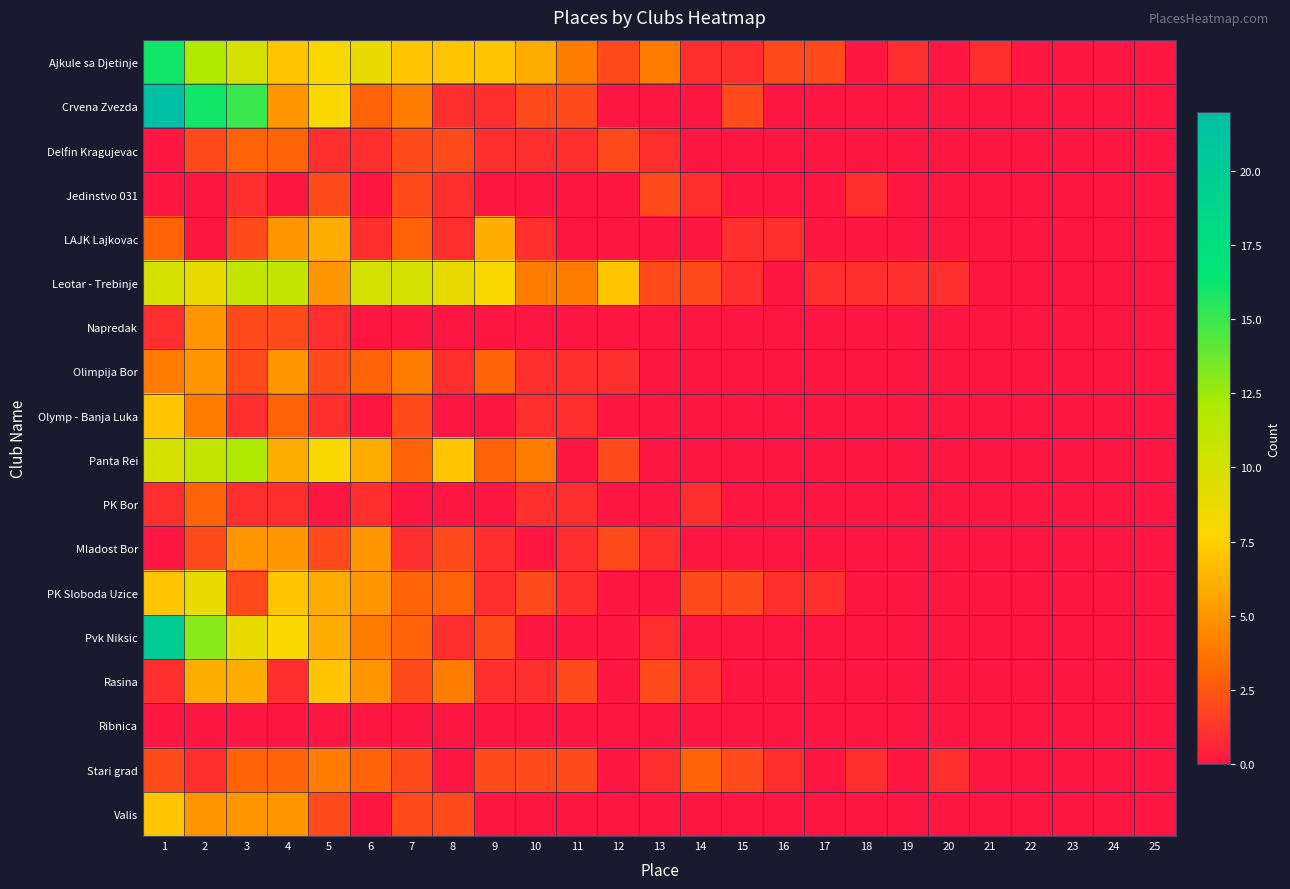

Reading left to right, list all the values displayed in this chart.

Ajkule sa Djetinje: 1=16	2=12	3=10	4=7	5=8	6=9	7=7	8=7	9=7	10=6	11=4	12=2	13=4	14=1	15=1	16=2	17=2	18=0	19=1	20=0	21=1	22=0	23=0	24=0	25=0
Crvena Zvezda: 1=22	2=16	3=15	4=5	5=8	6=3	7=4	8=1	9=1	10=2	11=2	12=0	13=0	14=0	15=2	16=0	17=0	18=0	19=0	20=0	21=0	22=0	23=0	24=0	25=0
Delfin Kragujevac: 1=0	2=2	3=3	4=3	5=1	6=1	7=2	8=2	9=1	10=1	11=1	12=2	13=1	14=0	15=0	16=0	17=0	18=0	19=0	20=0	21=0	22=0	23=0	24=0	25=0
Jedinstvo 031: 1=0	2=0	3=1	4=0	5=2	6=0	7=2	8=1	9=0	10=0	11=0	12=0	13=2	14=1	15=0	16=0	17=0	18=1	19=0	20=0	21=0	22=0	23=0	24=0	25=0
LAJK Lajkovac: 1=3	2=0	3=2	4=5	5=6	6=1	7=3	8=1	9=6	10=1	11=0	12=0	13=0	14=0	15=1	16=1	17=0	18=0	19=0	20=0	21=0	22=0	23=0	24=0	25=0
Leotar - Trebinje: 1=10	2=9	3=11	4=11	5=5	6=10	7=10	8=9	9=8	10=4	11=4	12=7	13=2	14=2	15=1	16=0	17=1	18=1	19=1	20=1	21=0	22=0	23=0	24=0	25=0
Napredak: 1=1	2=5	3=2	4=2	5=1	6=0	7=0	8=0	9=0	10=0	11=0	12=0	13=0	14=0	15=0	16=0	17=0	18=0	19=0	20=0	21=0	22=0	23=0	24=0	25=0
Olimpija Bor: 1=4	2=5	3=2	4=5	5=2	6=3	7=4	8=1	9=3	10=1	11=1	12=1	13=0	14=0	15=0	16=0	17=0	18=0	19=0	20=0	21=0	22=0	23=0	24=0	25=0
Olymp - Banja Luka: 1=7	2=4	3=1	4=3	5=1	6=0	7=2	8=0	9=0	10=1	11=1	12=0	13=0	14=0	15=0	16=0	17=0	18=0	19=0	20=0	21=0	22=0	23=0	24=0	25=0
Panta Rei: 1=10	2=11	3=12	4=6	5=8	6=6	7=3	8=7	9=3	10=4	11=0	12=2	13=0	14=0	15=0	16=0	17=0	18=0	19=0	20=0	21=0	22=0	23=0	24=0	25=0
PK Bor: 1=1	2=3	3=1	4=1	5=0	6=1	7=0	8=0	9=0	10=1	11=1	12=0	13=0	14=1	15=0	16=0	17=0	18=0	19=0	20=0	21=0	22=0	23=0	24=0	25=0
Mladost Bor: 1=0	2=2	3=5	4=5	5=2	6=5	7=1	8=2	9=1	10=0	11=1	12=2	13=1	14=0	15=0	16=0	17=0	18=0	19=0	20=0	21=0	22=0	23=0	24=0	25=0
PK Sloboda Uzice: 1=7	2=9	3=2	4=7	5=6	6=5	7=3	8=3	9=1	10=2	11=1	12=0	13=0	14=2	15=2	16=1	17=1	18=0	19=0	20=0	21=0	22=0	23=0	24=0	25=0
Pvk Niksic: 1=20	2=13	3=9	4=8	5=6	6=4	7=3	8=1	9=2	10=0	11=0	12=0	13=1	14=0	15=0	16=0	17=0	18=0	19=0	20=0	21=0	22=0	23=0	24=0	25=0
Rasina: 1=1	2=6	3=6	4=1	5=7	6=5	7=2	8=4	9=1	10=1	11=2	12=0	13=2	14=1	15=0	16=0	17=0	18=0	19=0	20=0	21=0	22=0	23=0	24=0	25=0
Ribnica: 1=0	2=0	3=0	4=0	5=0	6=0	7=0	8=0	9=0	10=0	11=0	12=0	13=0	14=0	15=0	16=0	17=0	18=0	19=0	20=0	21=0	22=0	23=0	24=0	25=0
Stari grad: 1=2	2=1	3=3	4=3	5=4	6=3	7=2	8=0	9=2	10=2	11=2	12=0	13=1	14=3	15=2	16=1	17=0	18=1	19=0	20=1	21=0	22=0	23=0	24=0	25=0
Valis: 1=7	2=5	3=5	4=5	5=2	6=0	7=2	8=2	9=0	10=0	11=0	12=0	13=0	14=0	15=0	16=0	17=0	18=0	19=0	20=0	21=0	22=0	23=0	24=0	25=0